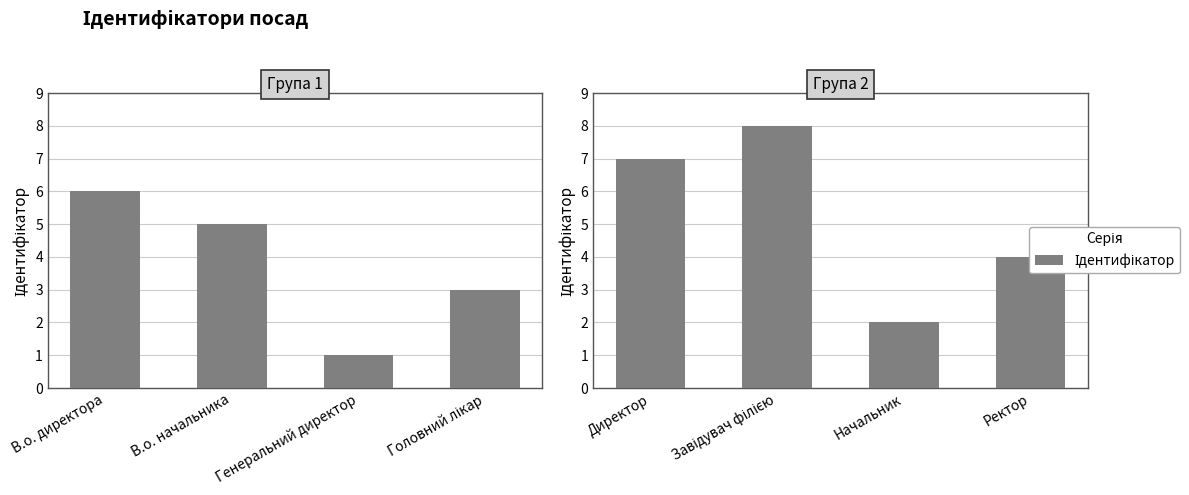

Does the chart contain any negative values?

No